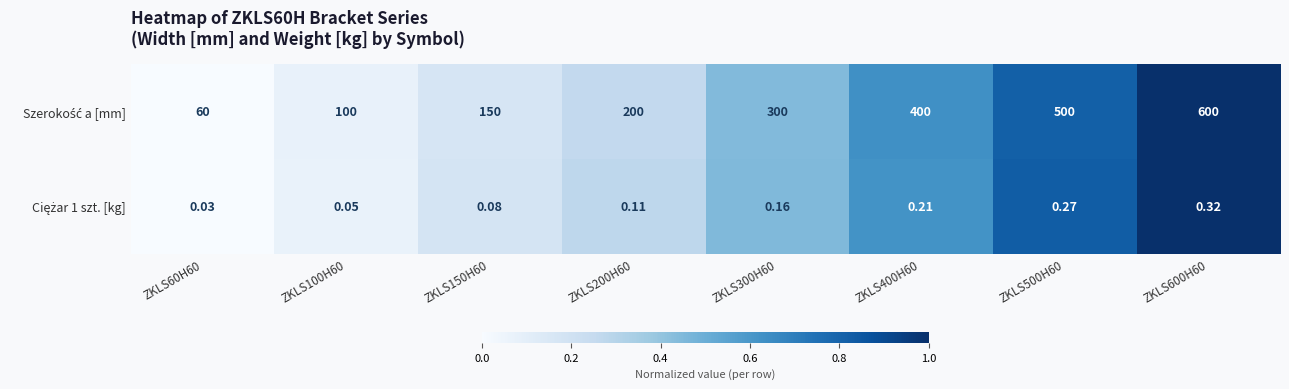

How many categories are shown in the chart?

8